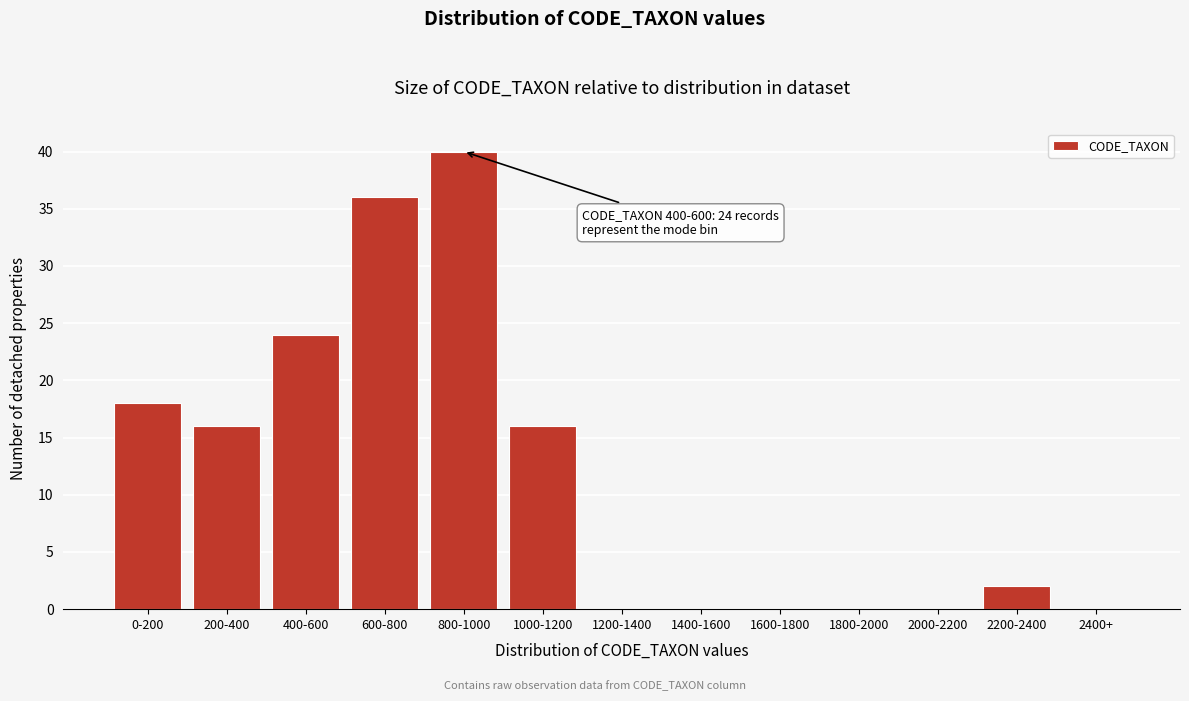

Reading right to left, transcribe all the data shown in this chart.

2400+=0	2200-2400=2	2000-2200=0	1800-2000=0	1600-1800=0	1400-1600=0	1200-1400=0	1000-1200=16	800-1000=40	600-800=36	400-600=24	200-400=16	0-200=18